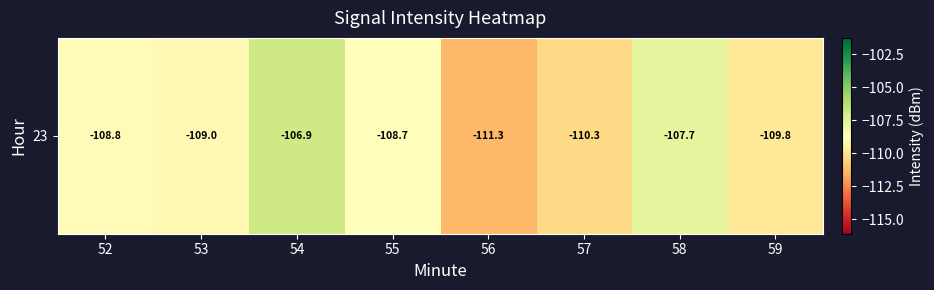

Which has a higher value, 56 or 53?

53